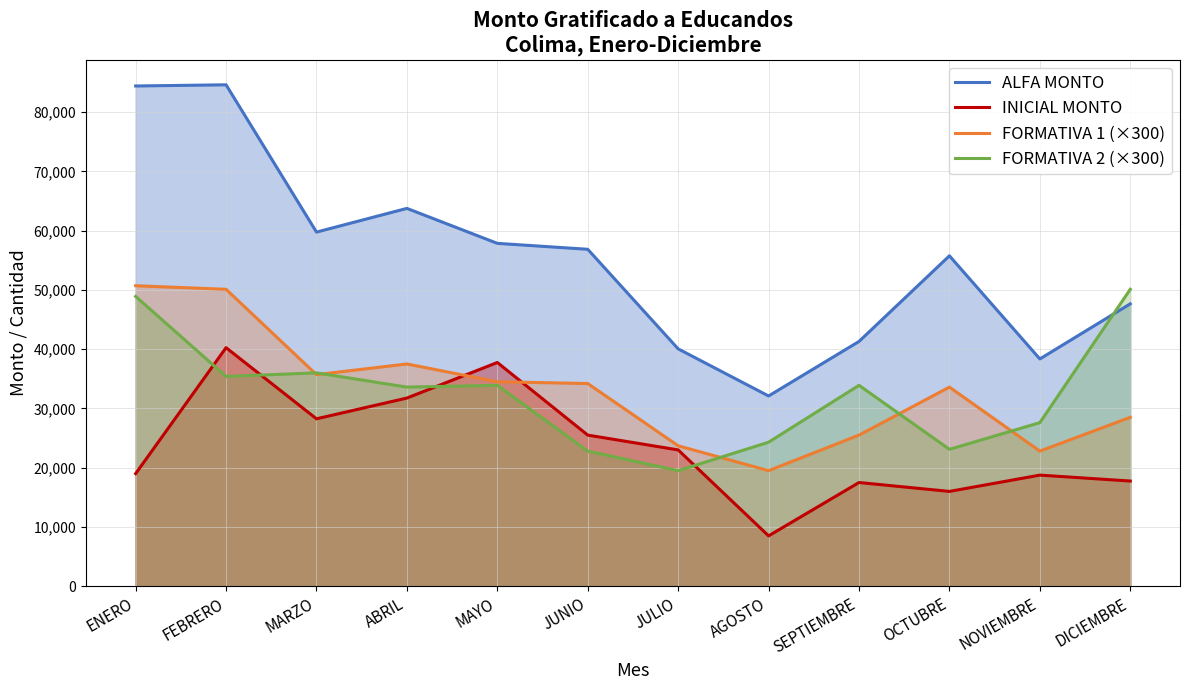

Which category has the lowest value in the FORMATIVA 2 (×300) series?

JULIO